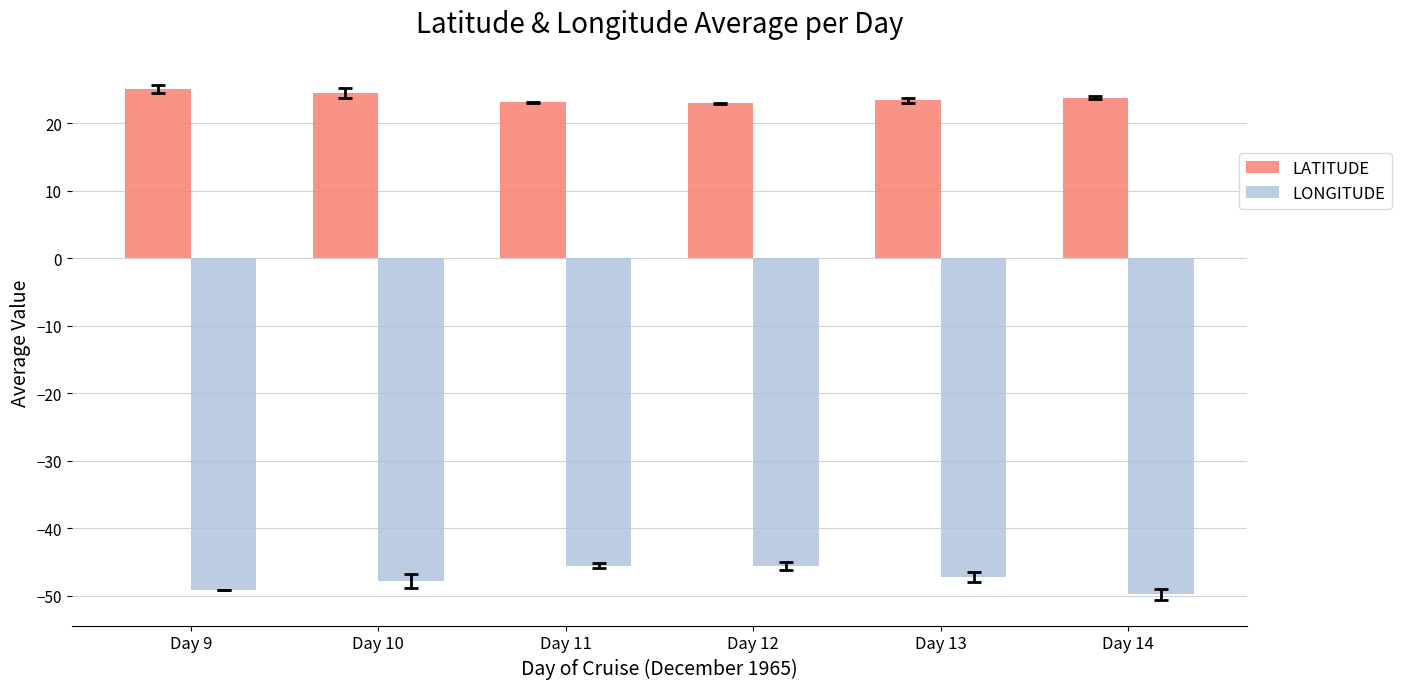

What are all the series names shown in the legend?

LATITUDE, LONGITUDE